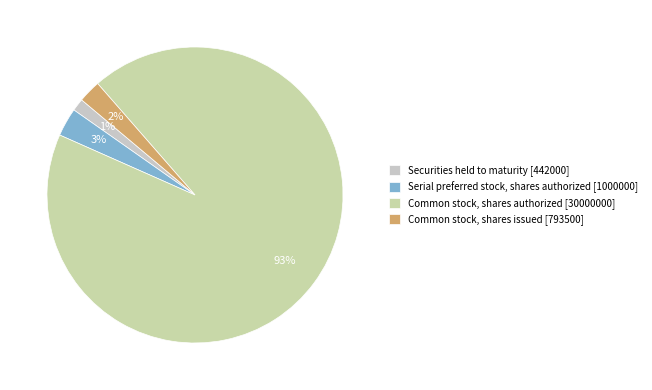

Does any single category account for the majority?

Yes